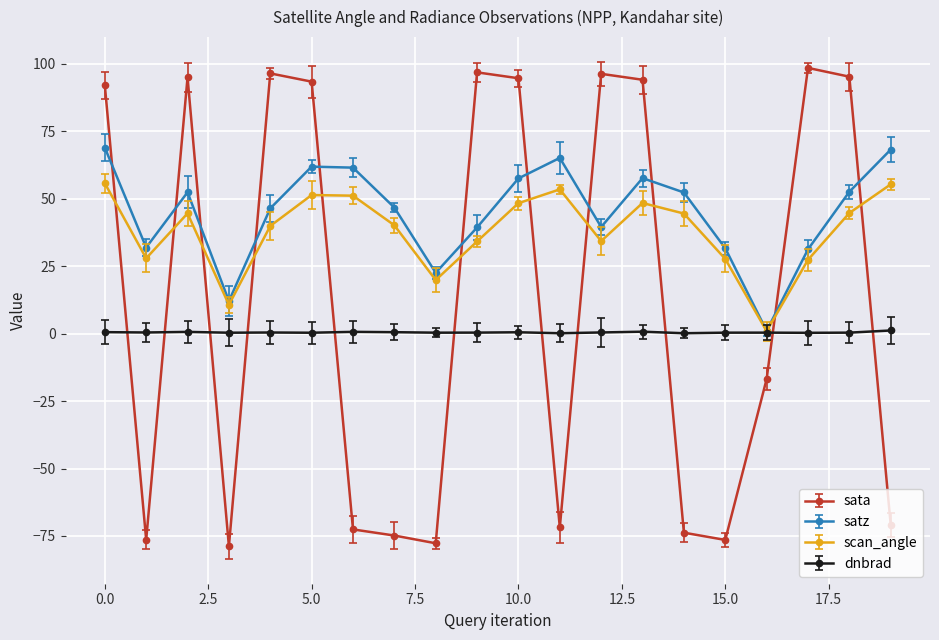

Which series ends up on top after the final intersection of sata and scan_angle?

scan_angle